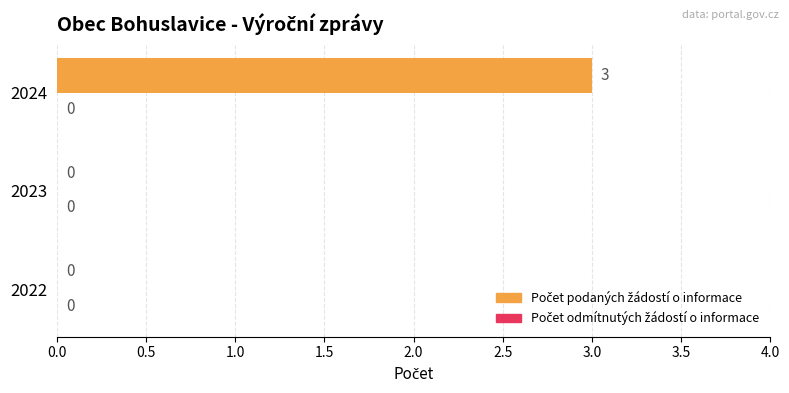

What is the sum of the values at 2023 and 2024?

3